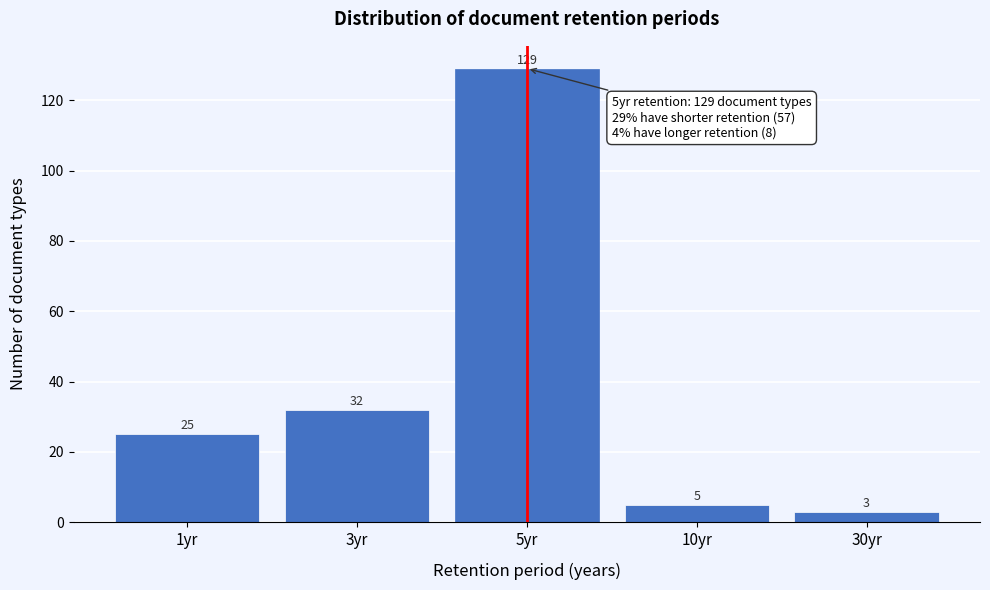

Reading left to right, extract all data points from this chart.

1yr=25	3yr=32	5yr=129	10yr=5	30yr=3